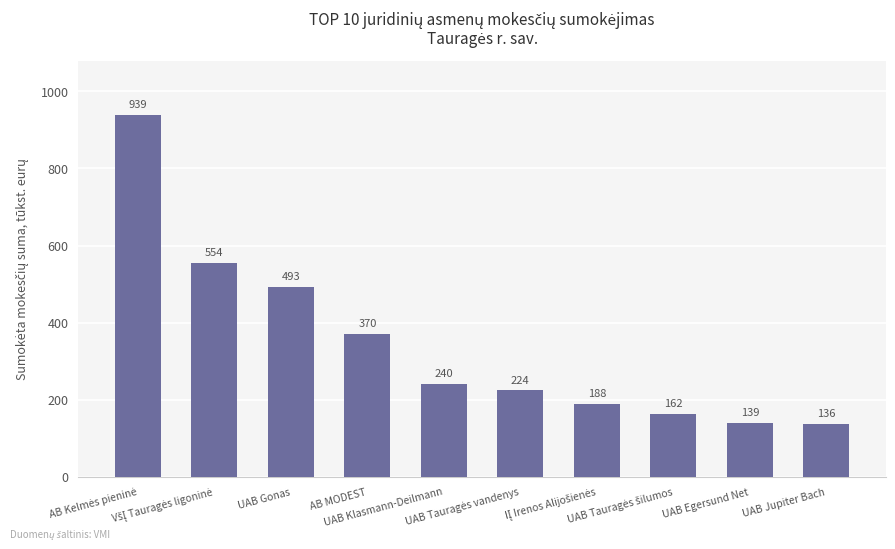

What is the value of the 6th bar from the left?

224